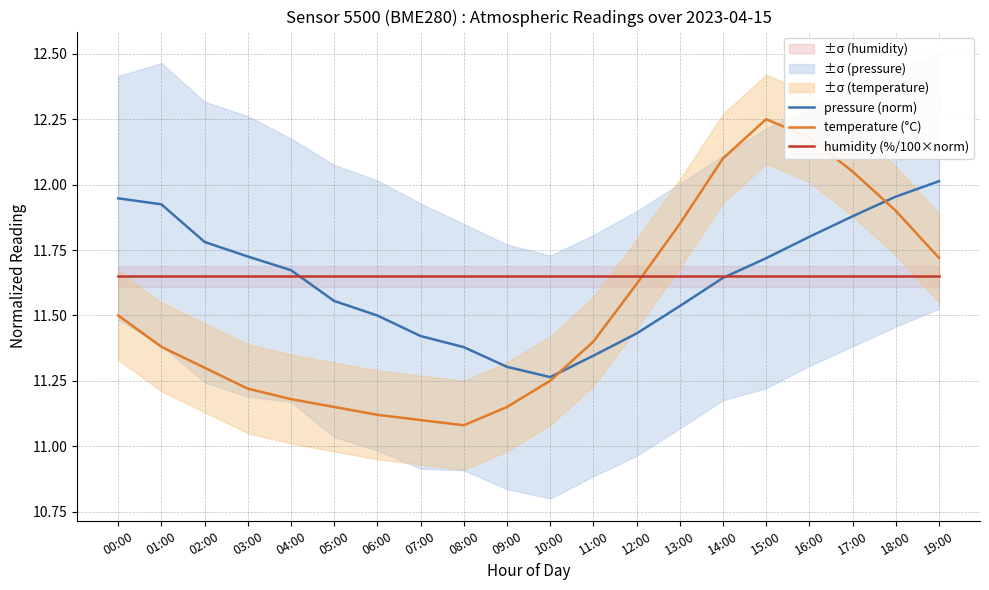

Reading left to right, what are all the values shown in this chart?

pressure (norm): 00:00=11.9	01:00=11.9	02:00=11.8	03:00=11.7	04:00=11.7	05:00=11.6	06:00=11.5	07:00=11.4	08:00=11.4	09:00=11.3	10:00=11.3	11:00=11.3	12:00=11.4	13:00=11.5	14:00=11.6	15:00=11.7	16:00=11.8	17:00=11.9	18:00=12.0	19:00=12.0
temperature (°C): 00:00=11.5	01:00=11.4	02:00=11.3	03:00=11.2	04:00=11.2	05:00=11.2	06:00=11.1	07:00=11.1	08:00=11.1	09:00=11.2	10:00=11.2	11:00=11.4	12:00=11.6	13:00=11.8	14:00=12.1	15:00=12.2	16:00=12.2	17:00=12.1	18:00=11.9	19:00=11.7
humidity (%/100×norm): 00:00=11.7	01:00=11.7	02:00=11.7	03:00=11.7	04:00=11.7	05:00=11.7	06:00=11.7	07:00=11.7	08:00=11.7	09:00=11.7	10:00=11.7	11:00=11.7	12:00=11.7	13:00=11.7	14:00=11.7	15:00=11.7	16:00=11.7	17:00=11.7	18:00=11.7	19:00=11.7